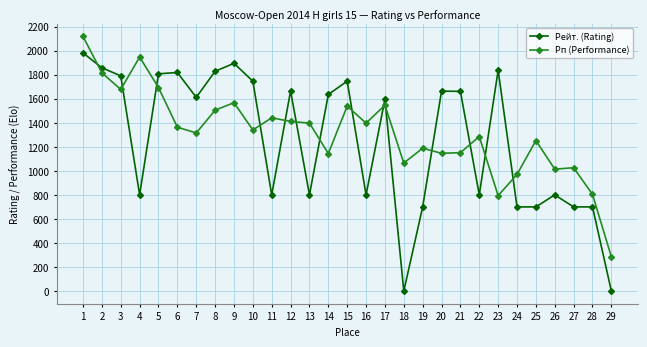

What is the greatest value displayed?

2118